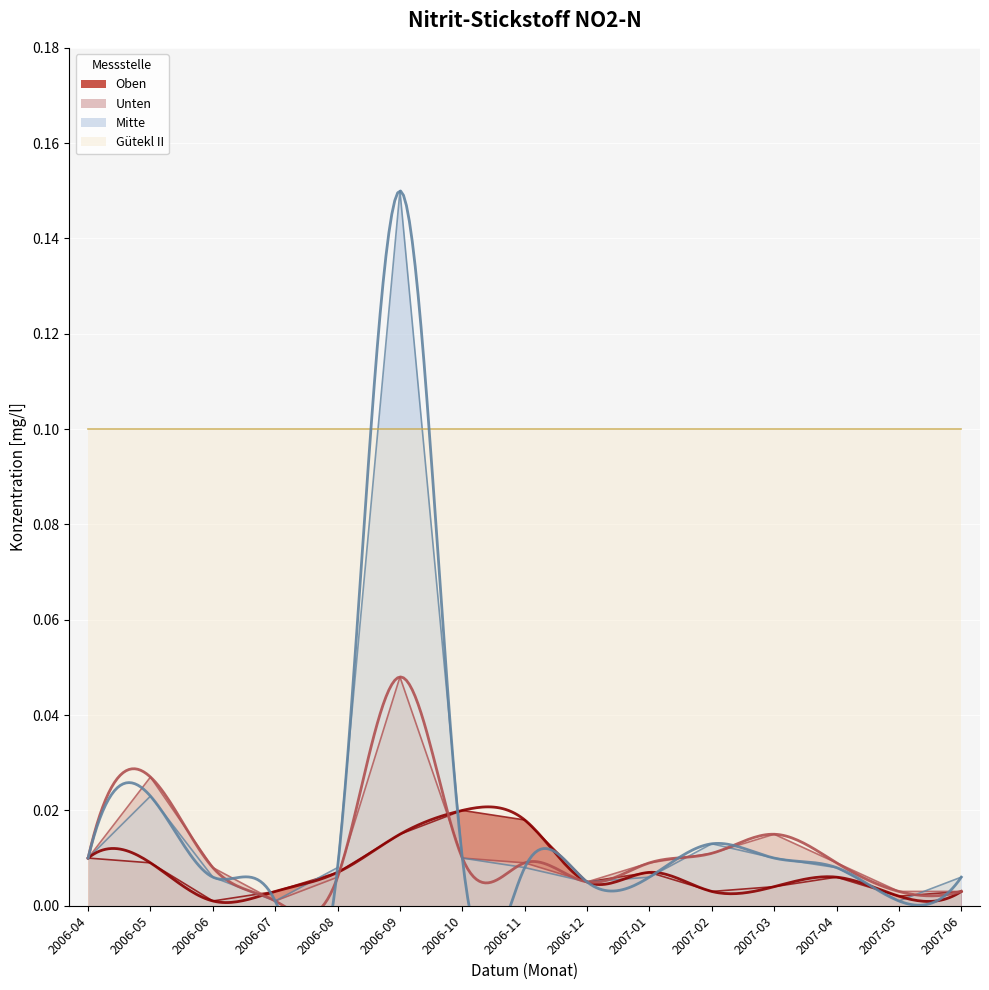

How many lines are shown in the chart?

3